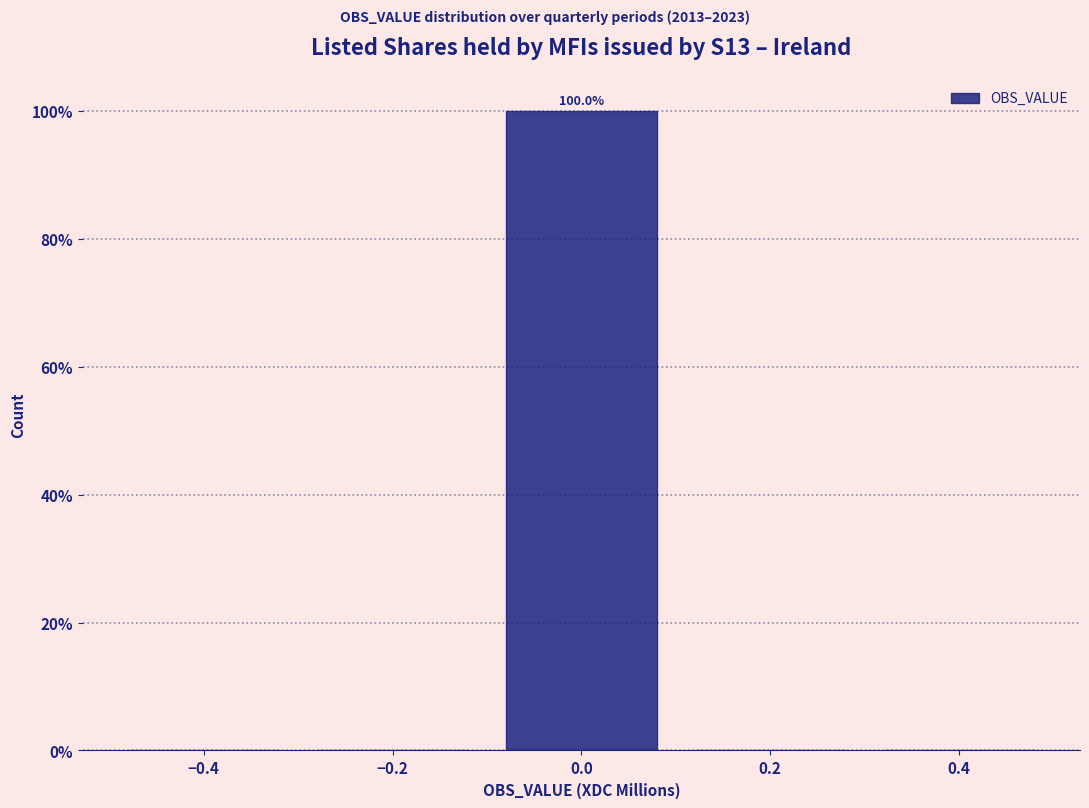

Over which range of the x-axis is the bar tallest?

-0.1 to 0.1